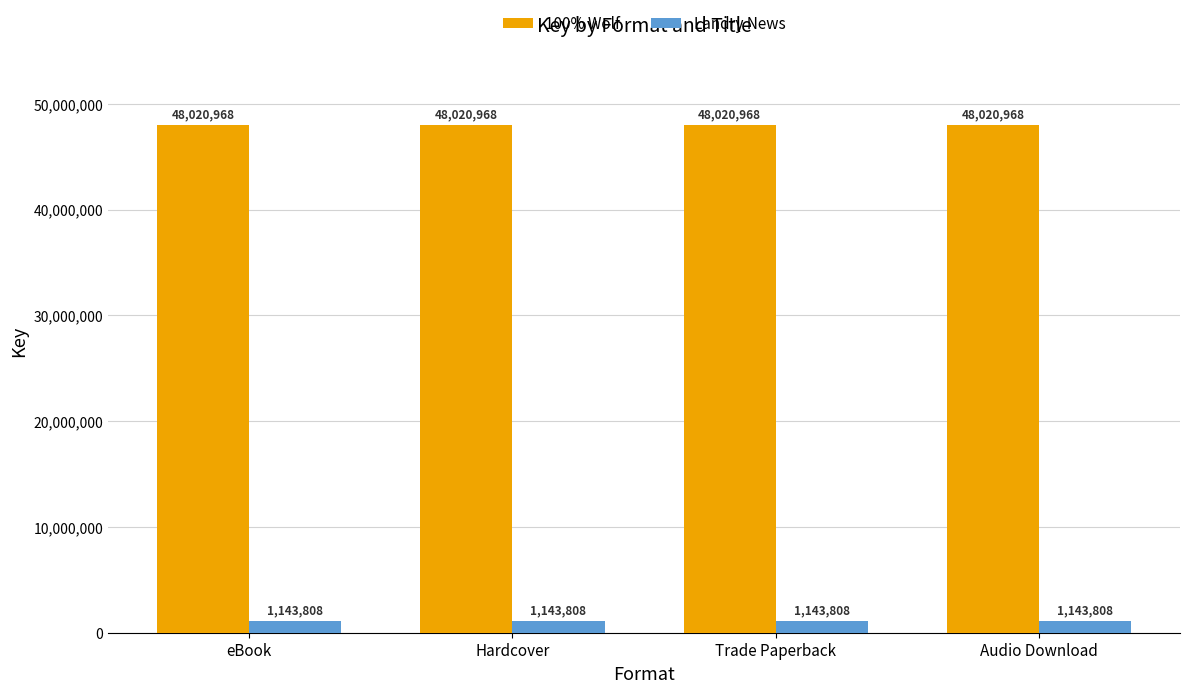

Reading left to right, list all the values displayed in this chart.

100% Wolf: 48020968	48020968	48020968	48020968
Landry News: 1143808	1143808	1143808	1143808